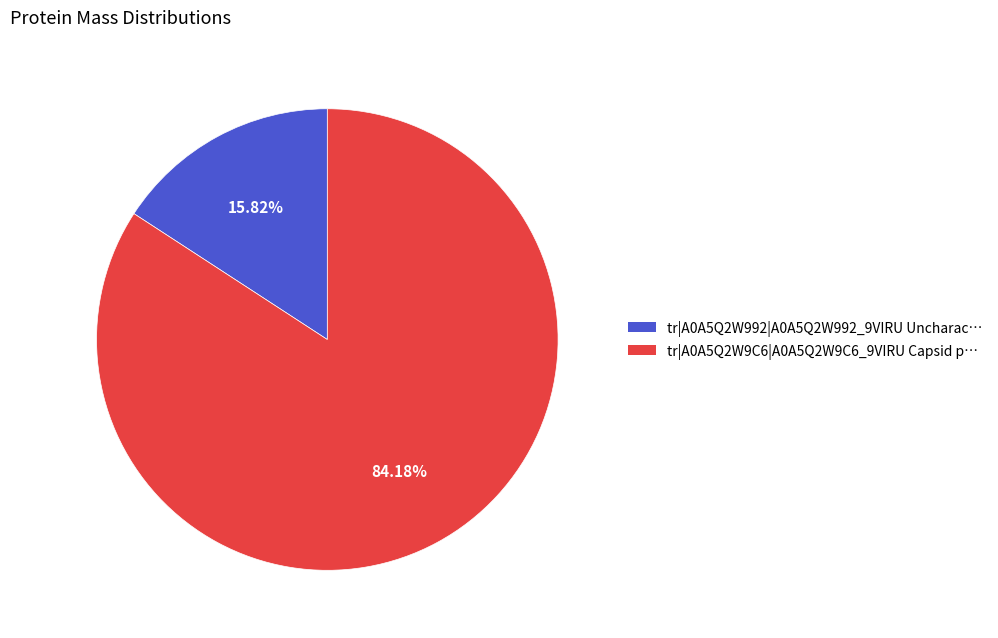

Approximately how many times larger is the value at tr|A0A5Q2W9C6|A0A5Q2W9C6_9VIRU compared to tr|A0A5Q2W992|A0A5Q2W992_9VIRU?

5.3